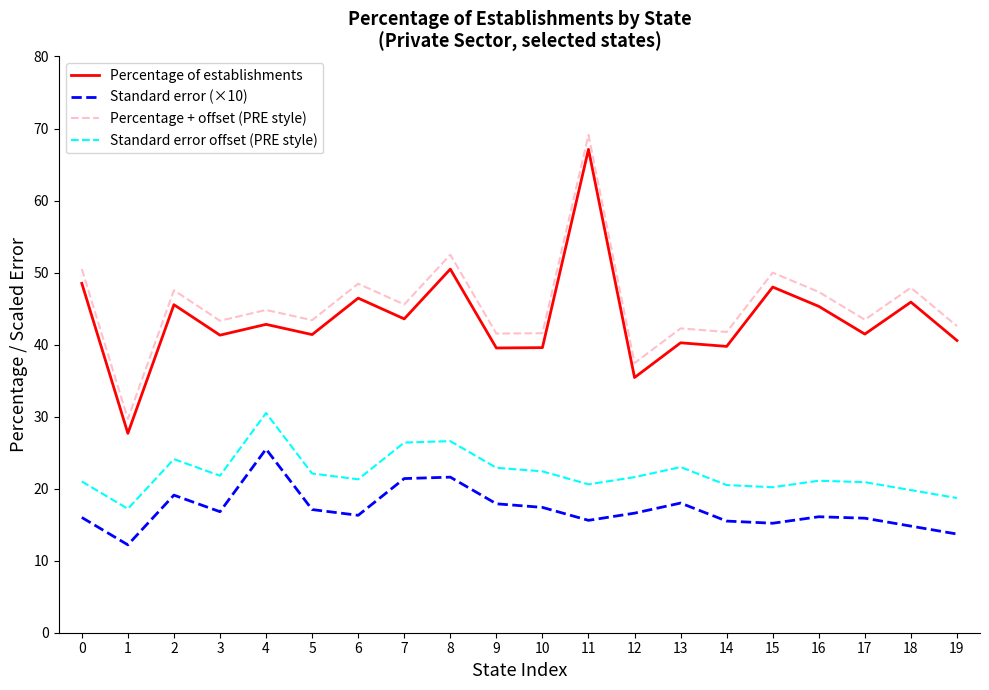

Is the value of Standard error (×10) at 6 greater than the value of Percentage of establishments at 16?

No